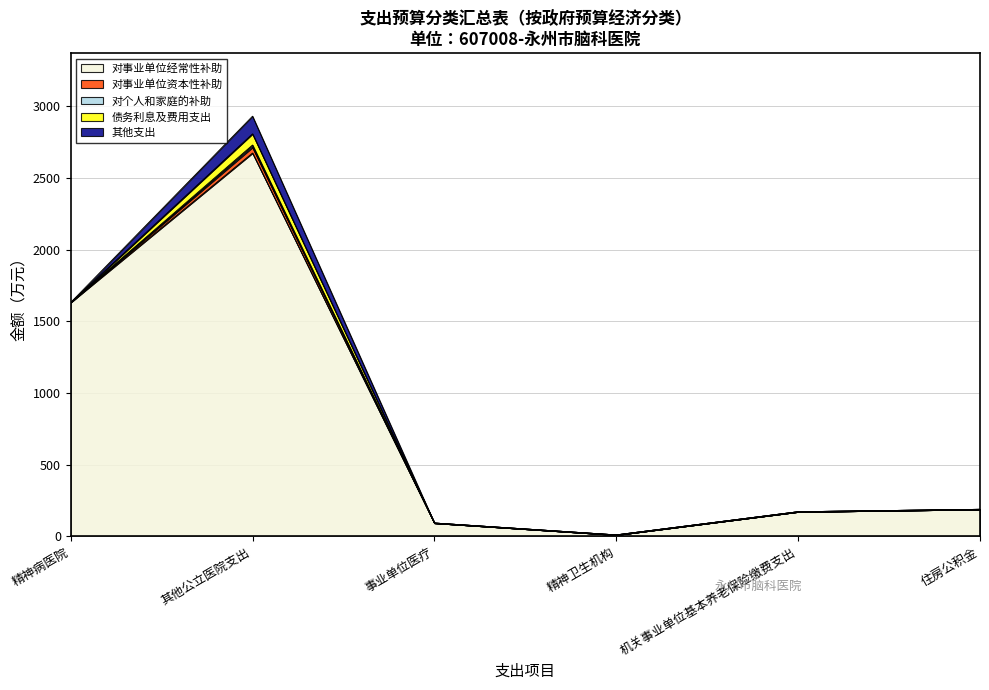

Is it true that 对事业单位经常性补助 equals 4.4 at 精神卫生机构?

False